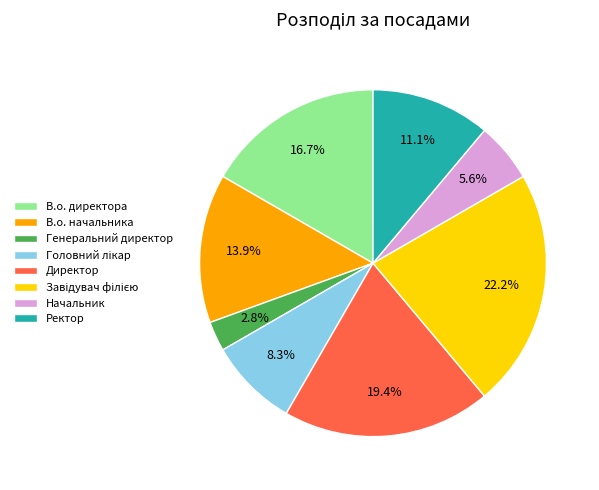

How many slices are in this pie chart?

8